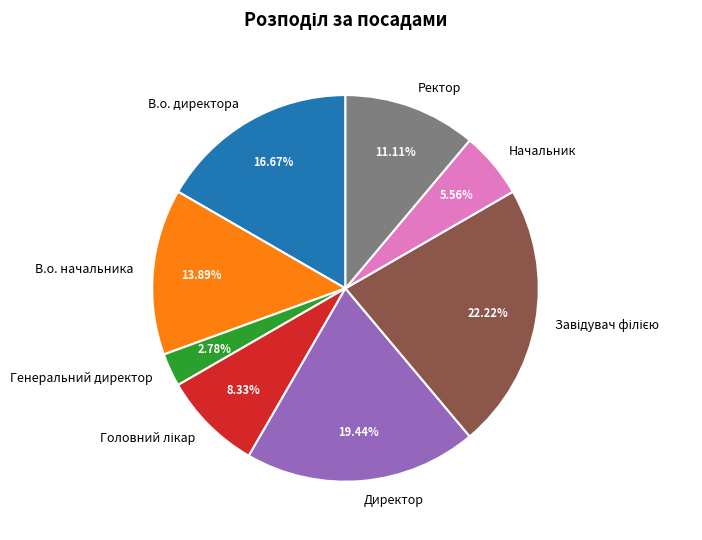

To the nearest percent, what is the combined percentage of Генеральний директор and В.о. директора?

19%